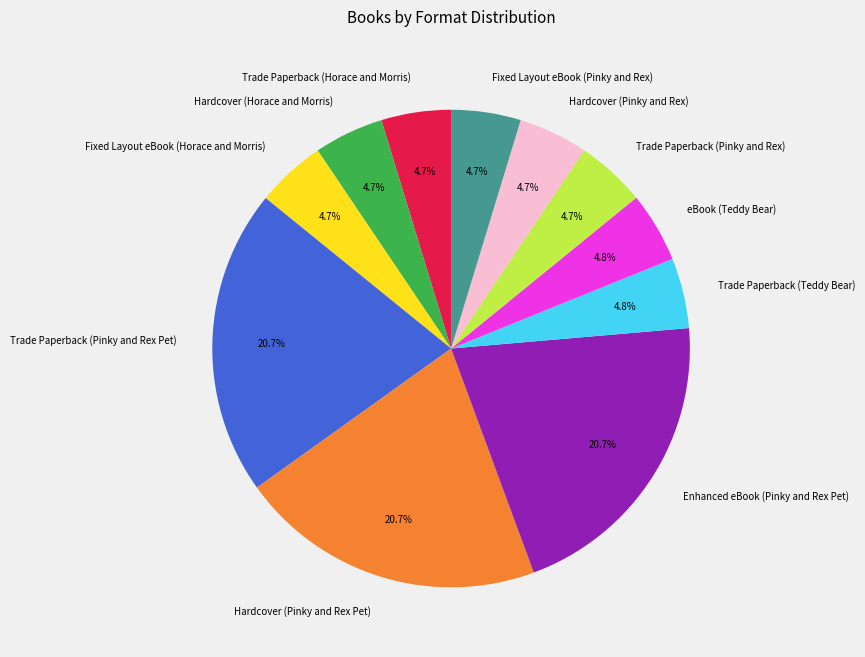

What percentage is the Fixed Layout eBook (Pinky and Rex) slice, to the nearest percent?

5%